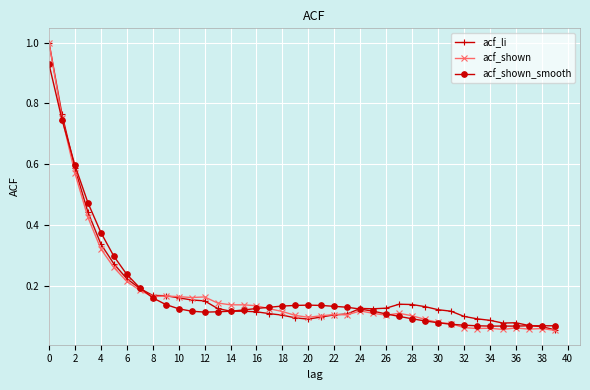

At how many categories does at least one series exceed 0?

40